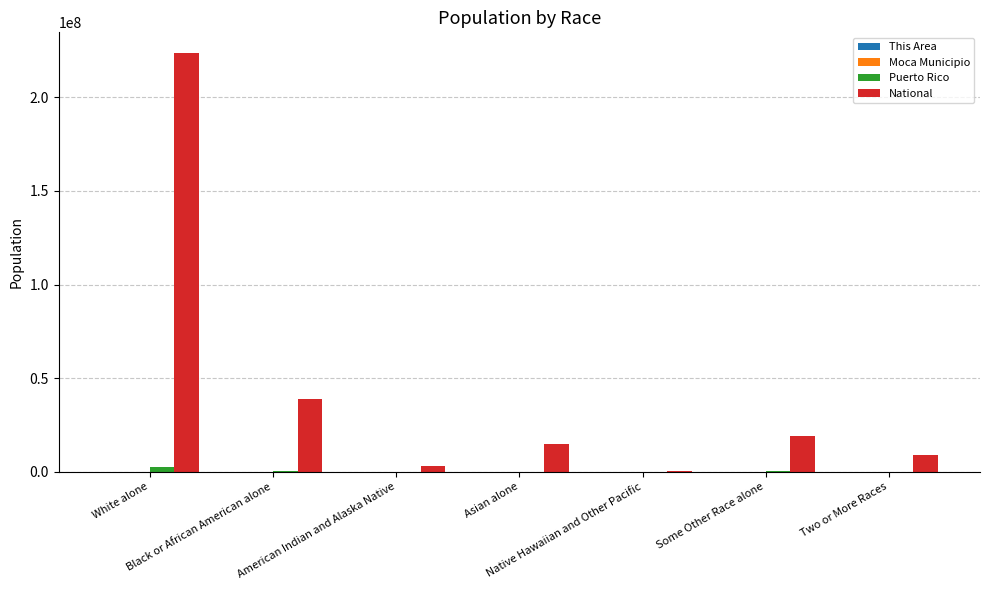

Which series has the largest total across all categories?

National